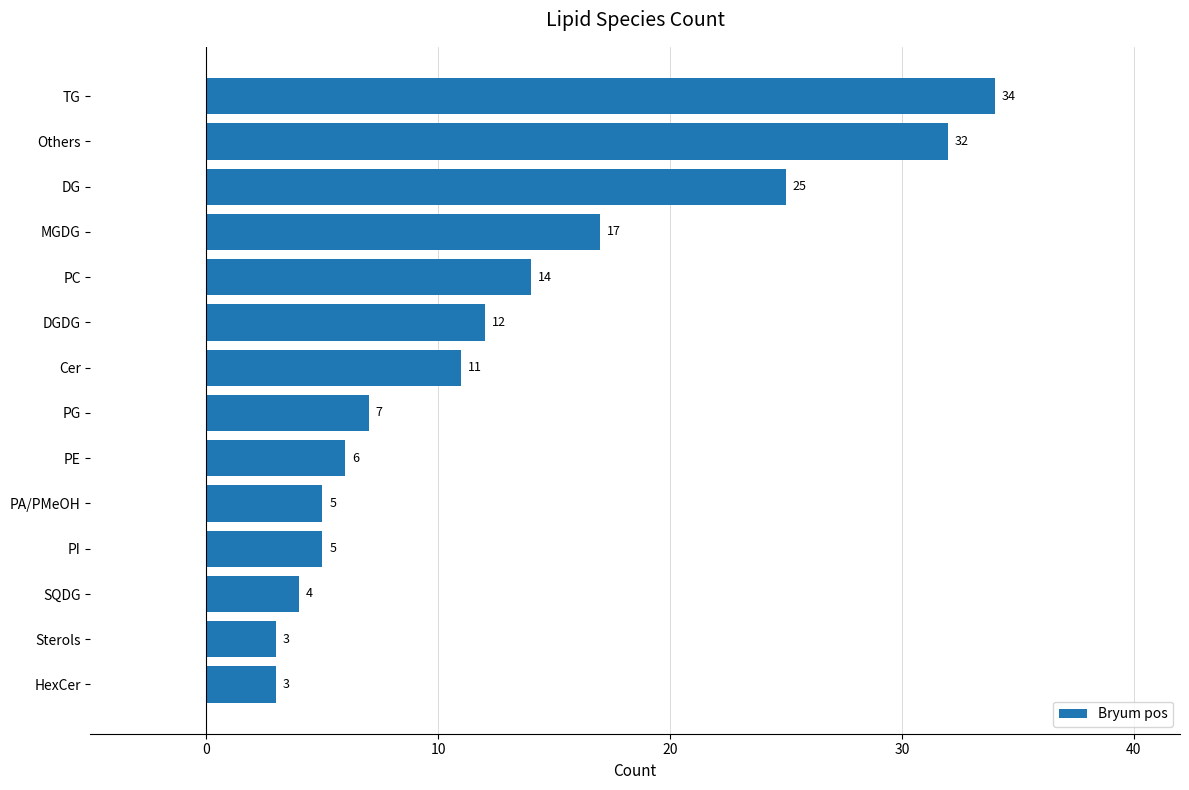

Reading bottom to top, extract all data points from this chart.

HexCer=3	Sterols=3	SQDG=4	PI=5	PA/PMeOH=5	PE=6	PG=7	Cer=11	DGDG=12	PC=14	MGDG=17	DG=25	Others=32	TG=34